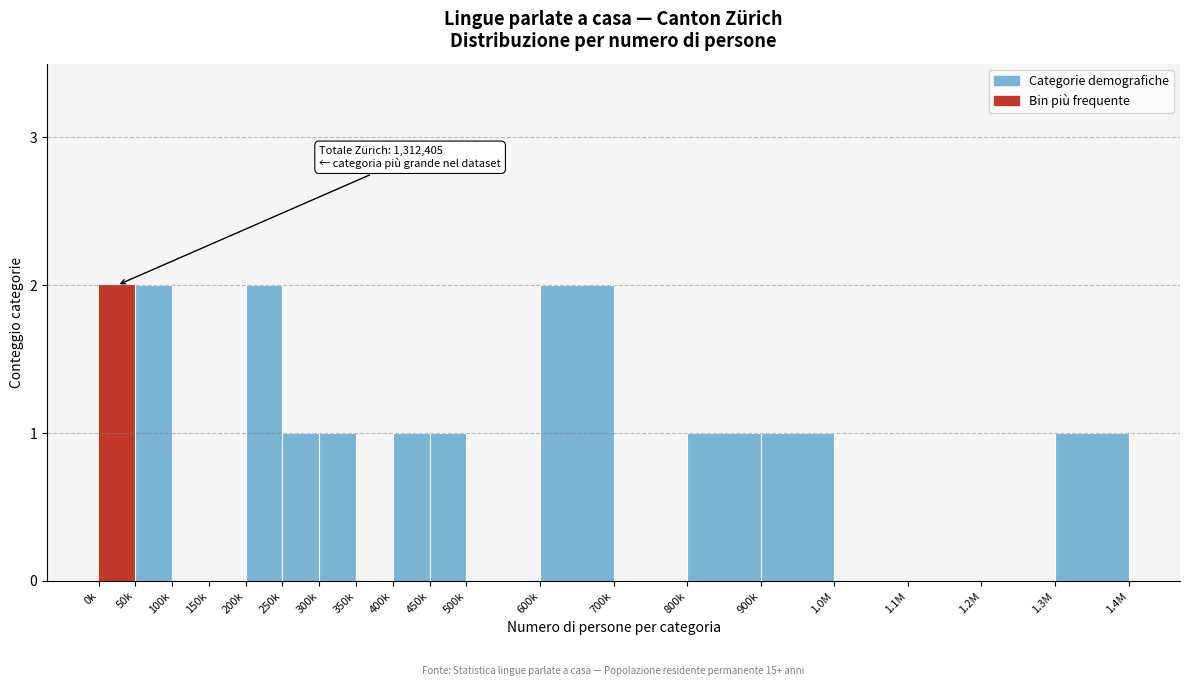

Reading left to right, extract all data points from this chart.

0k=2	50k=2	100k=0	150k=0	200k=2	250k=1	300k=1	350k=0	400k=1	450k=1	500k=0	600k=2	700k=0	800k=1	900k=1	1.0M=0	1.1M=0	1.2M=0	1.3M=1